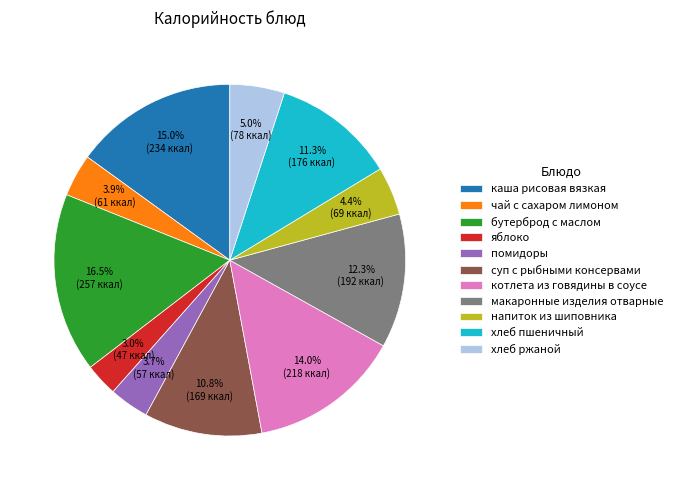

Is there any slice that represents more than half of the pie?

No